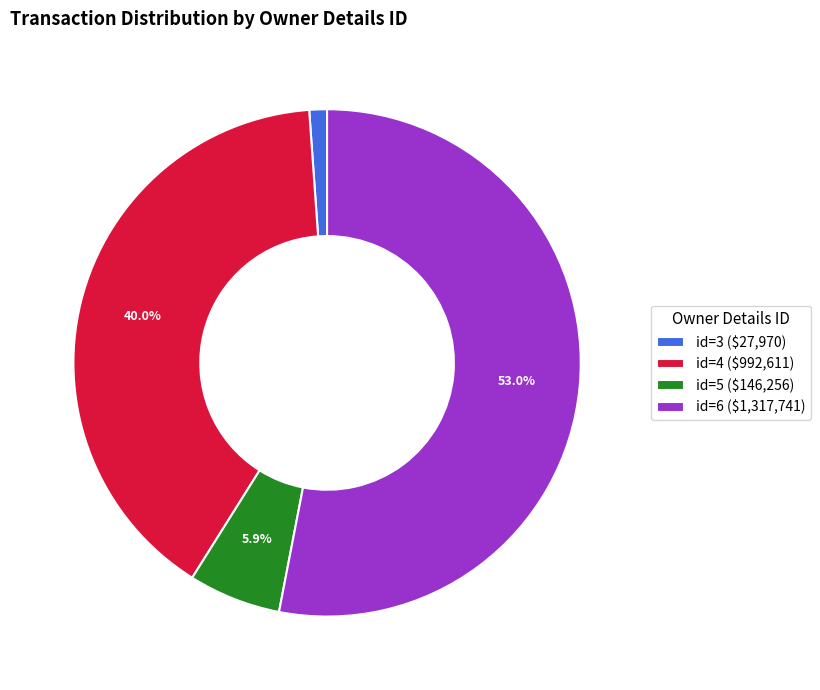

Does id=3 ($27,970) represent more than half of the total?

No